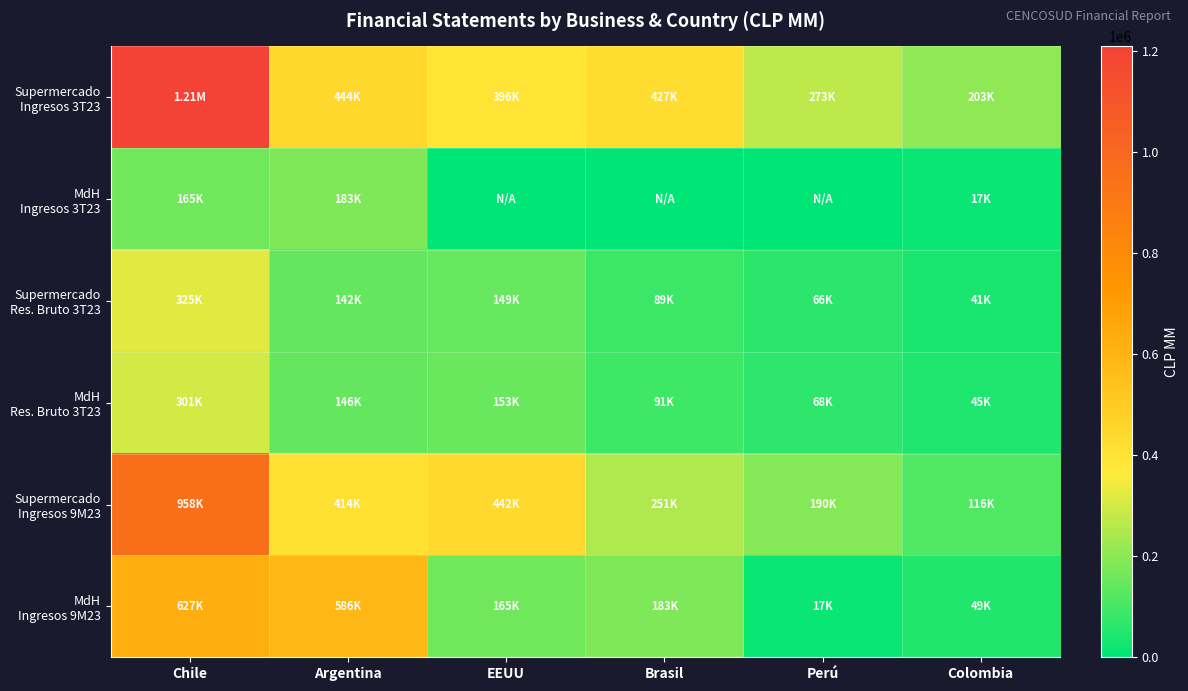

Rank the series at Colombia from lowest to highest value.

MdH Ingresos 3T23, Supermercado Res. Bruto 3T23, MdH Res. Bruto 3T23, MdH Ingresos 9M23, Supermercado Ingresos 9M23, Supermercado Ingresos 3T23